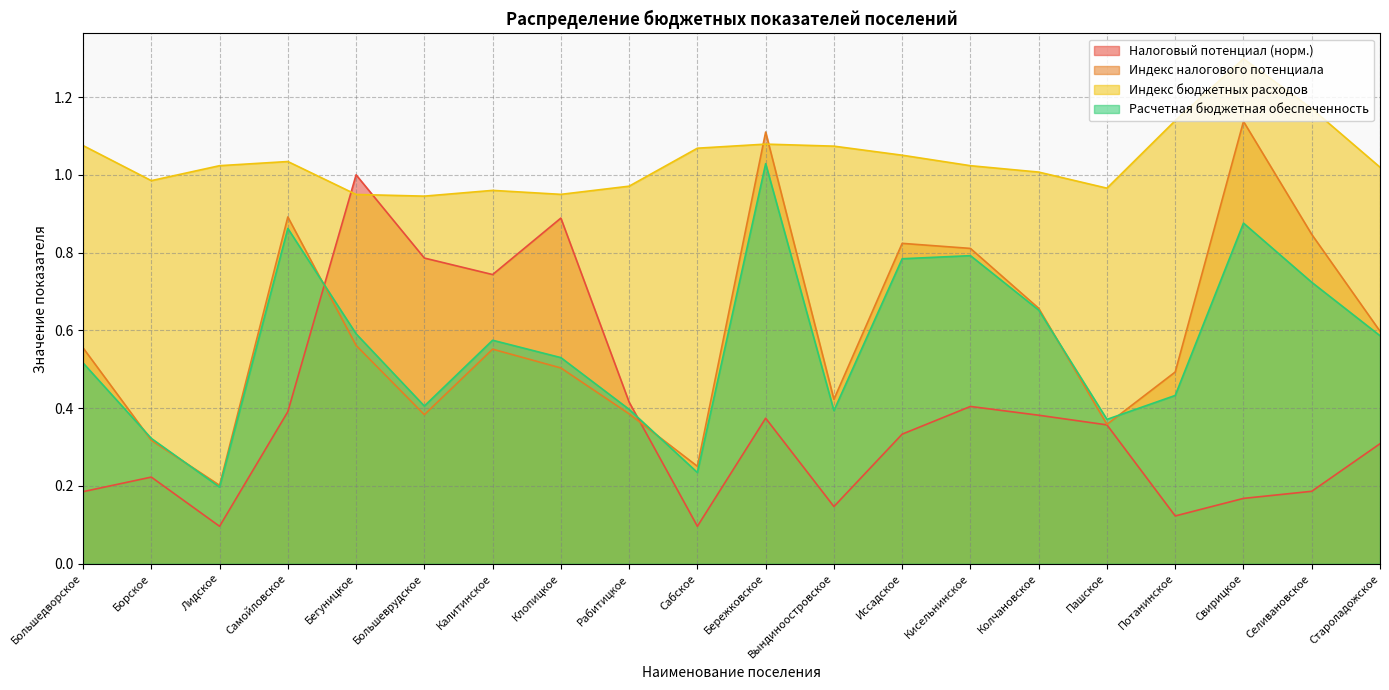

At Бережковское, list the series in order from largest to smallest.

Индекс налогового потенциала, Индекс бюджетных расходов, Расчетная бюджетная обеспеченность, Налоговый потенциал (норм.)